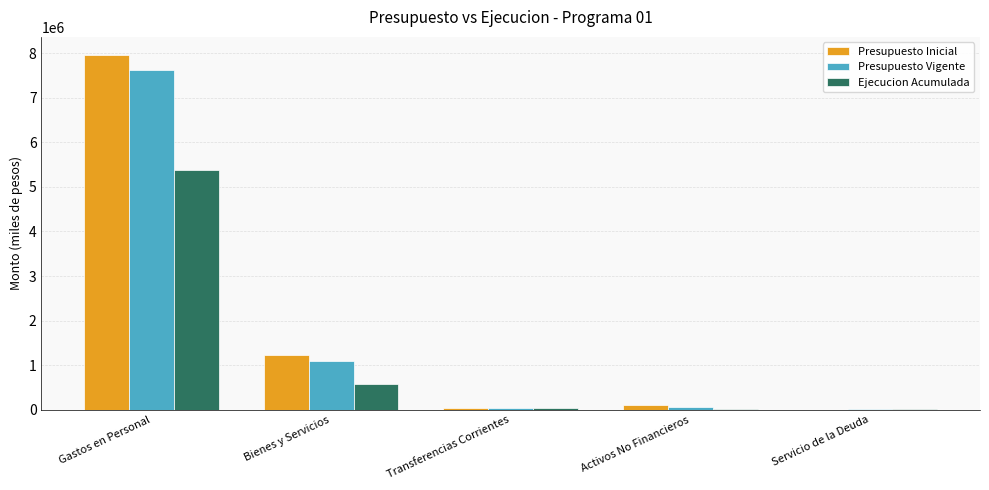

True or false: Presupuesto Inicial has a value of 1805813 at Bienes y Servicios.

False